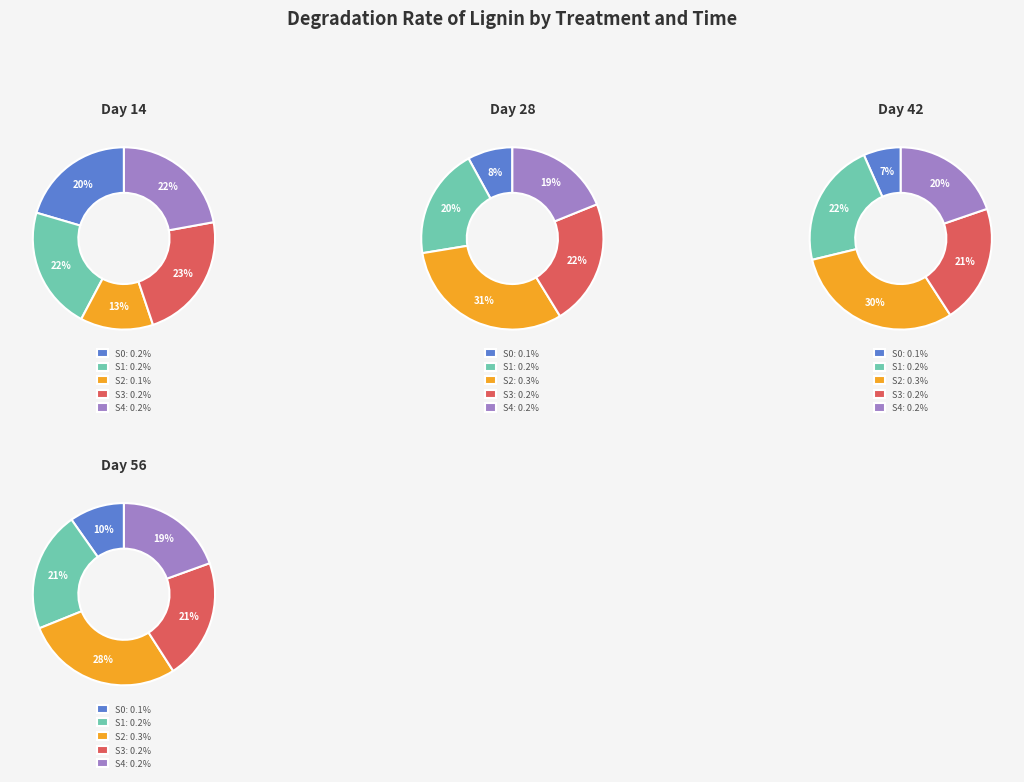

Which has a higher value, 14 or 42?

14